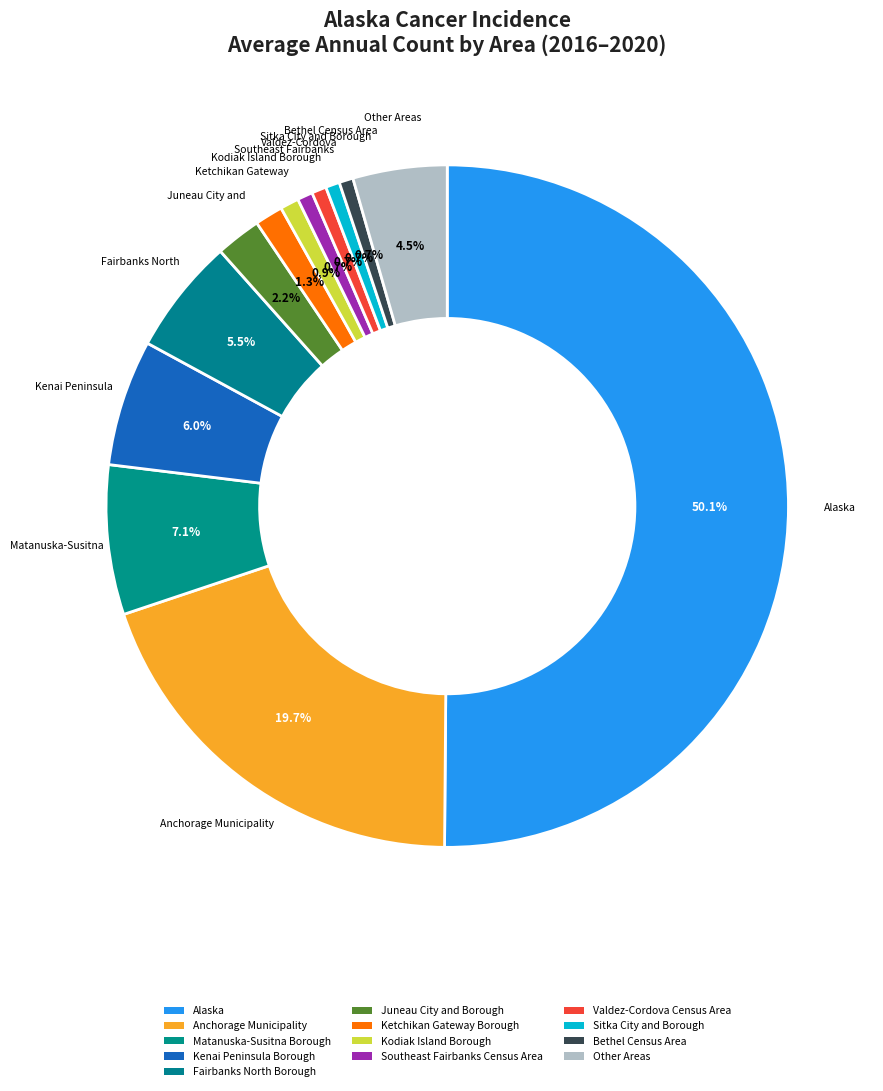

Does Alaska represent more than half of the total?

Yes